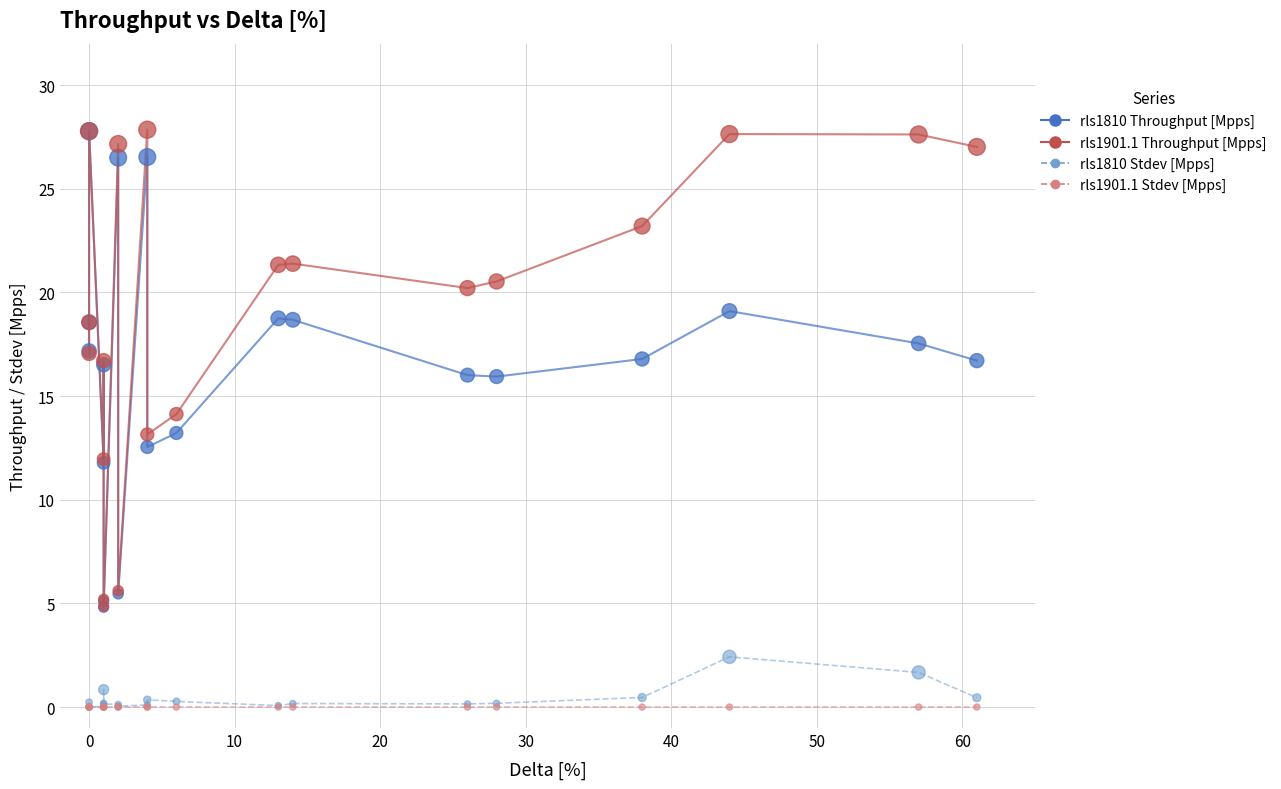

What are all the series names shown in the legend?

rls1810 Throughput [Mpps], rls1901.1 Throughput [Mpps], rls1810 Stdev [Mpps], rls1901.1 Stdev [Mpps]